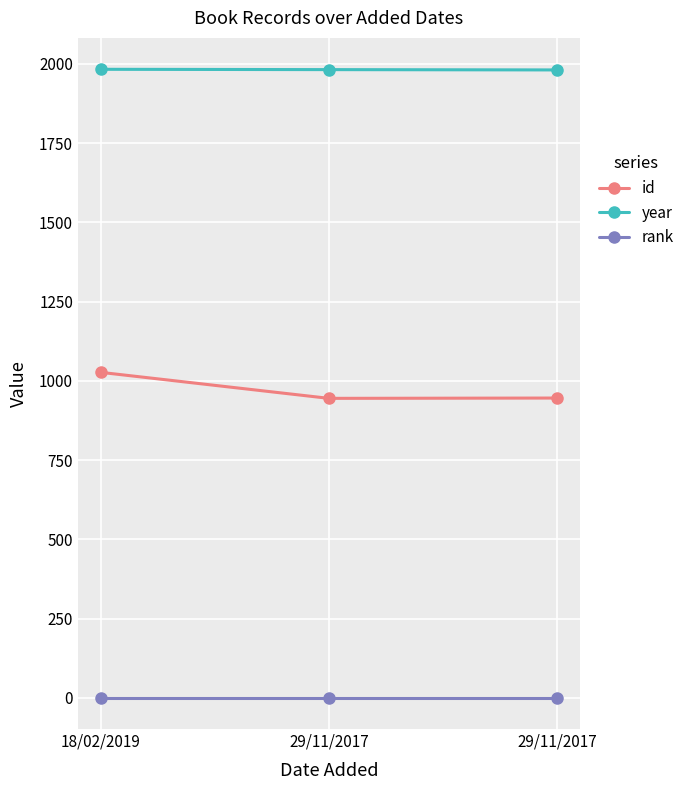

Does the chart display data point markers on the line(s)?

Yes